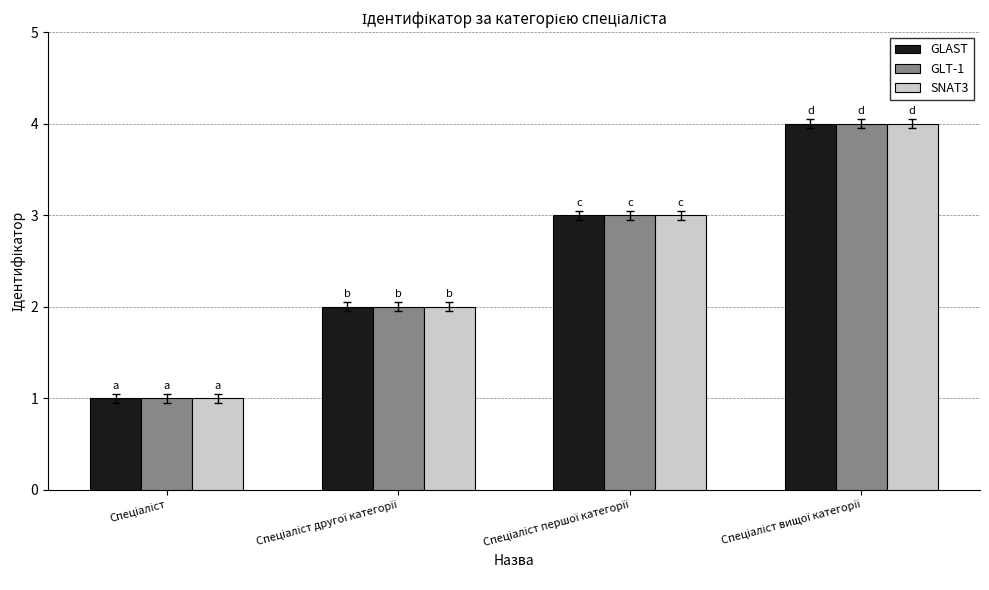

What is the highest value of the GLAST series?

4